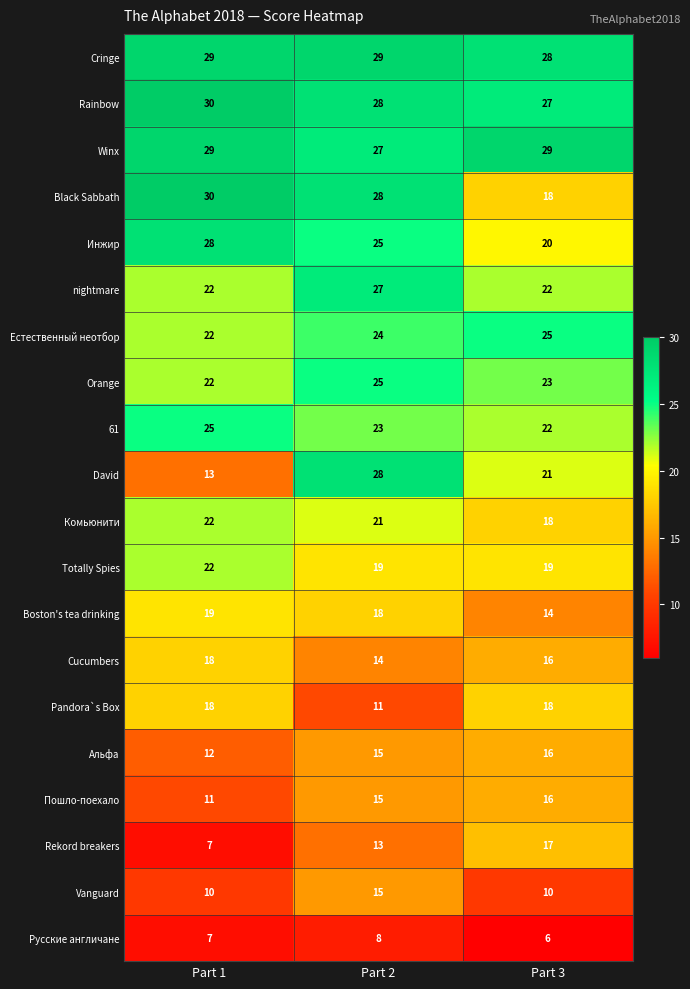

Which series has the largest range (max minus min)?

David